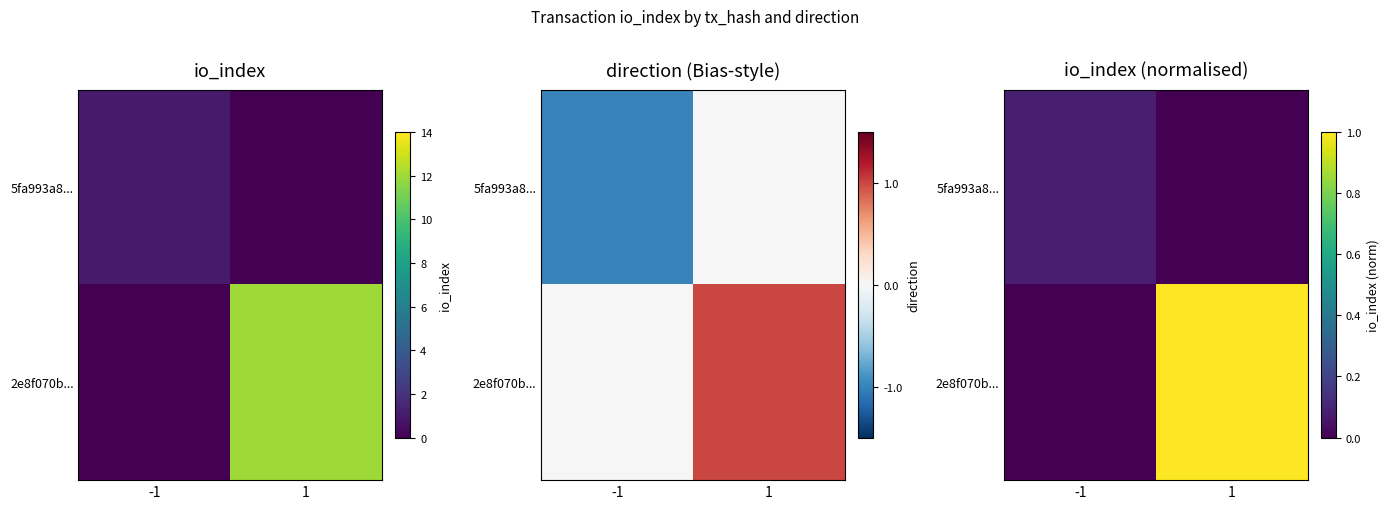

What is the difference between the maximum and minimum values in the 5fa993a8... series?

0.1